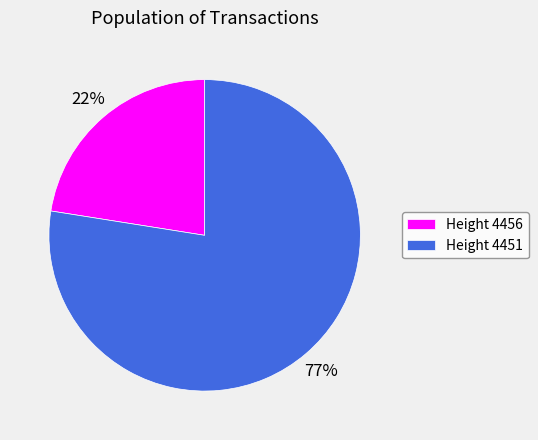

Combined, do Height 4451 and Height 4456 account for over 50%?

Yes